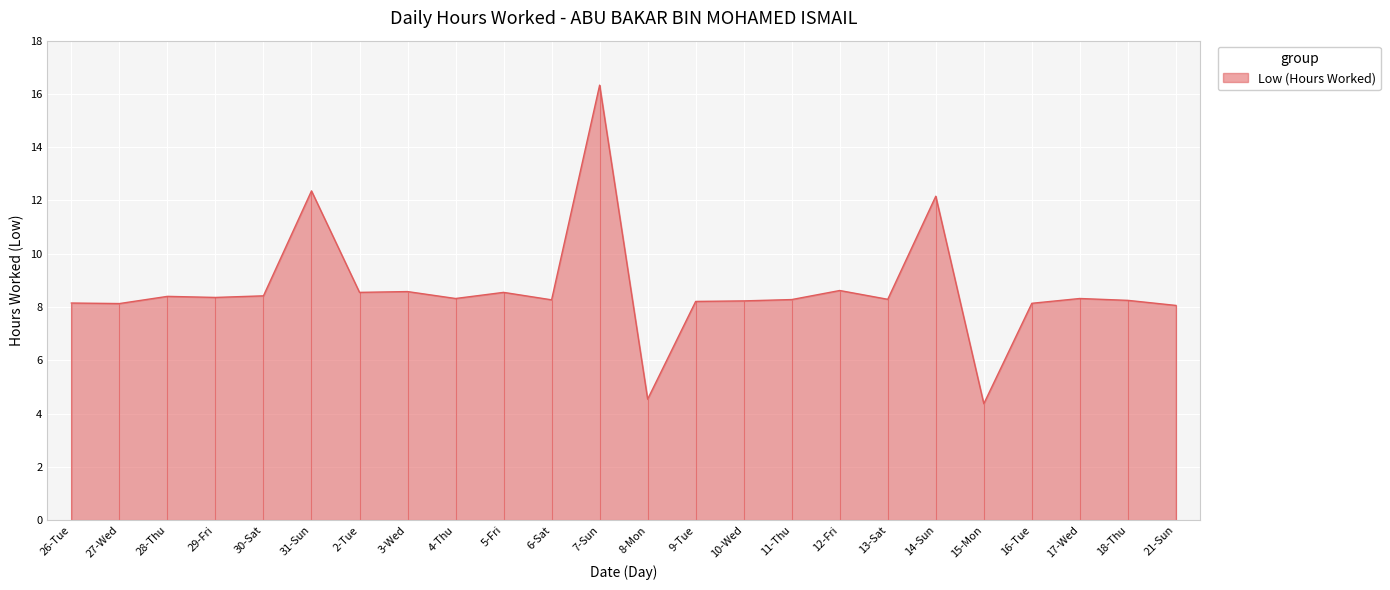

Read the value at 7-Sun.

16.3